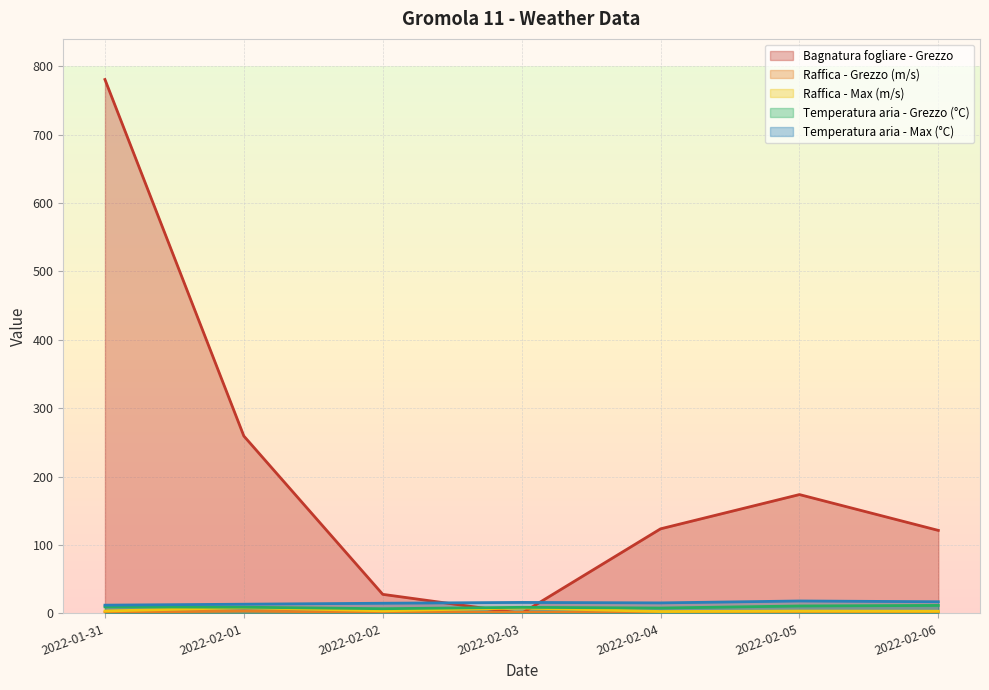

What is the average value of the Temperatura aria - Max (°C) series?

15.2